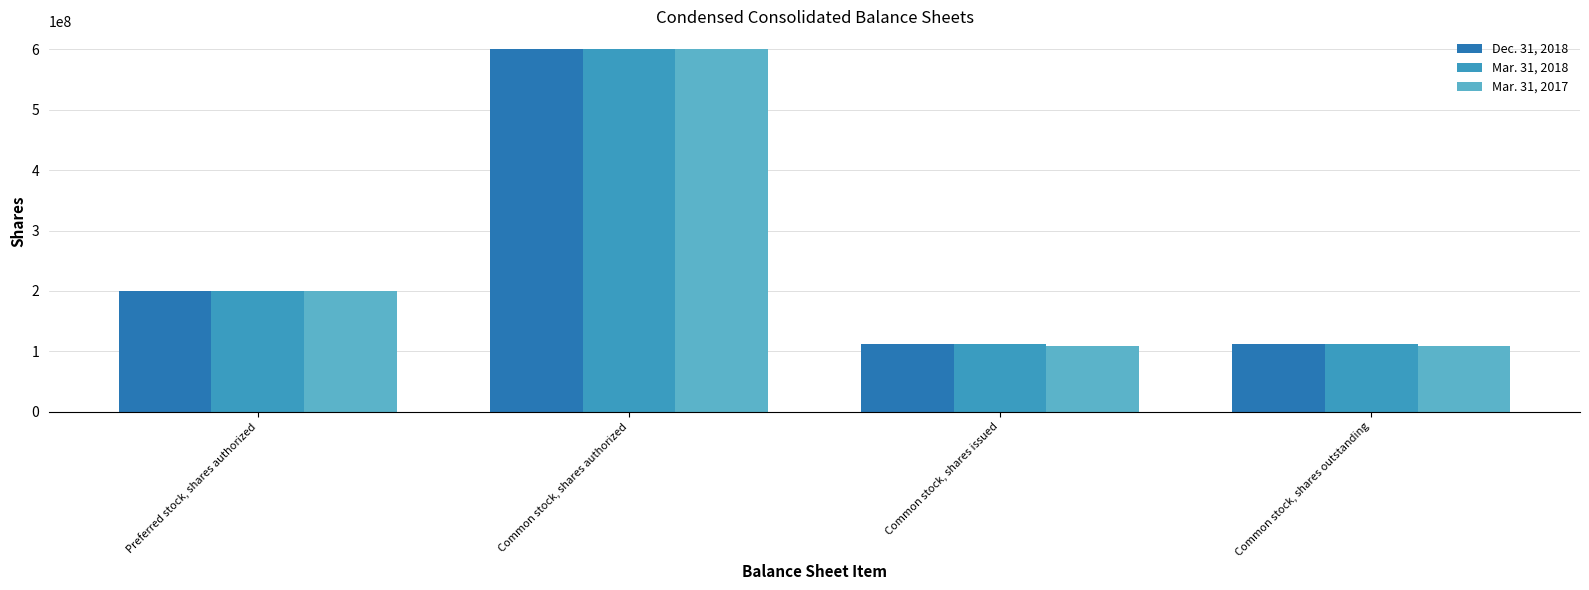

Is it true that Dec. 31, 2018 equals 112085000 at Common stock, shares issued?

True